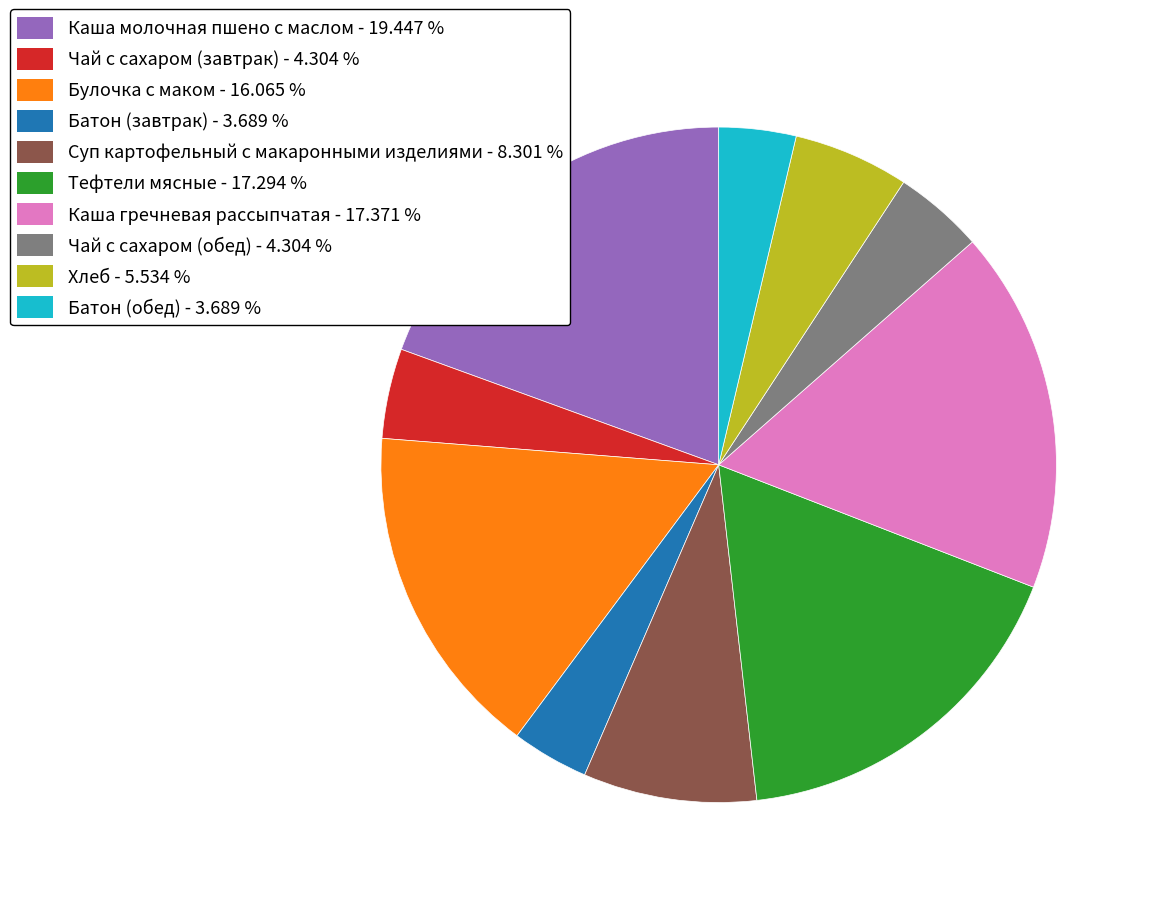

Combined, do Батон (завтрак) - 3.689 % and Каша гречневая рассыпчатая - 17.371 % account for over 50%?

No